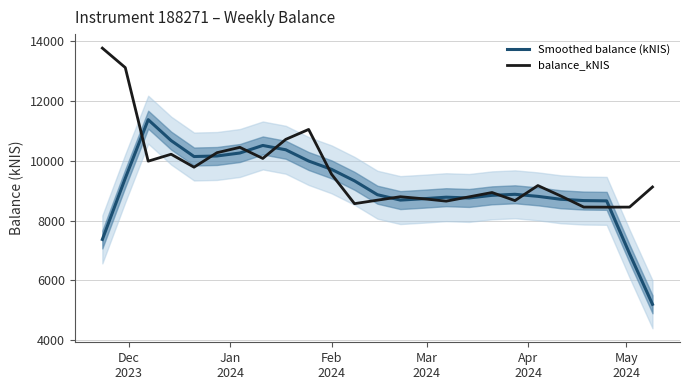

What is the maximum value for Smoothed balance (kNIS)?

11367.2